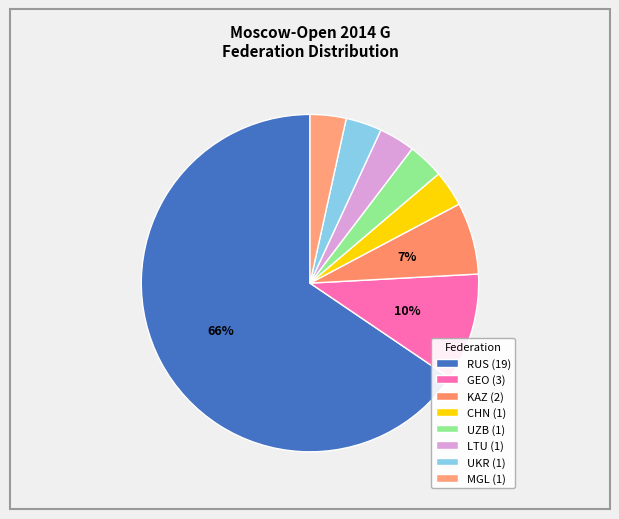

How many segments does this pie chart have?

8